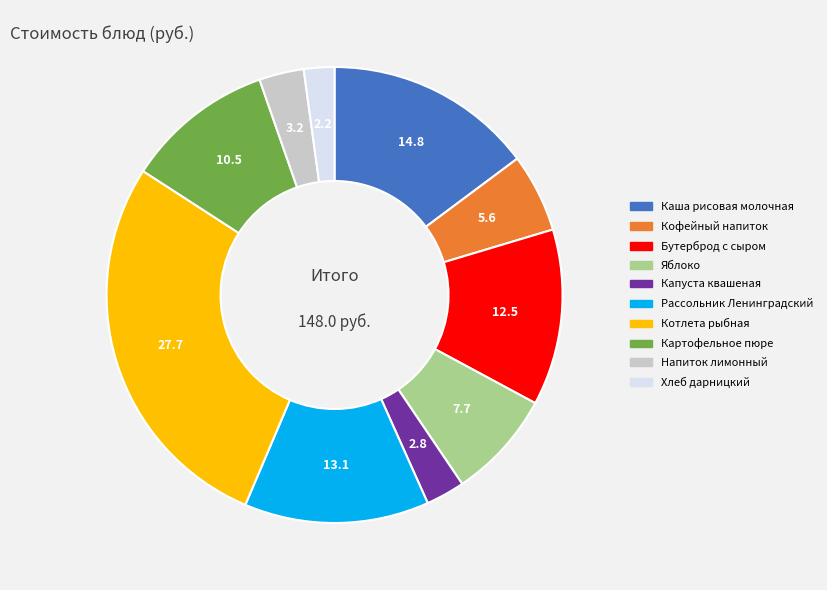

Count the number of slices in the pie.

10